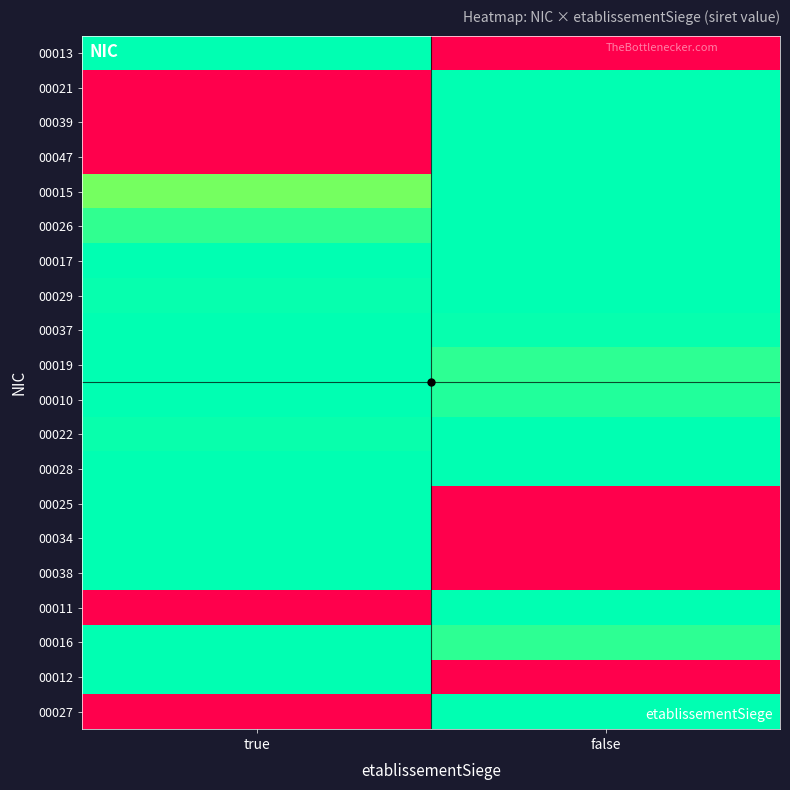

At true, list the series in order from smallest to largest.

00021, 00039, 00047, 00011, 00027, 00015, 00026, 00022, 00029, 00028, 00017, 00013, 00037, 00019, 00010, 00025, 00034, 00038, 00016, 00012